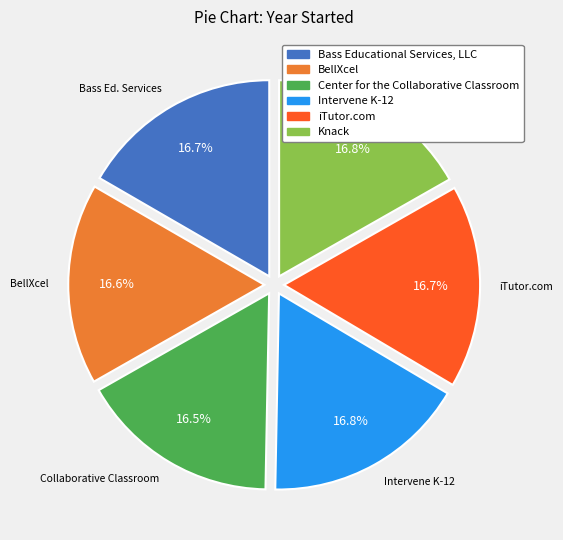

To the nearest percent, what portion does iTutor.com represent?

17%